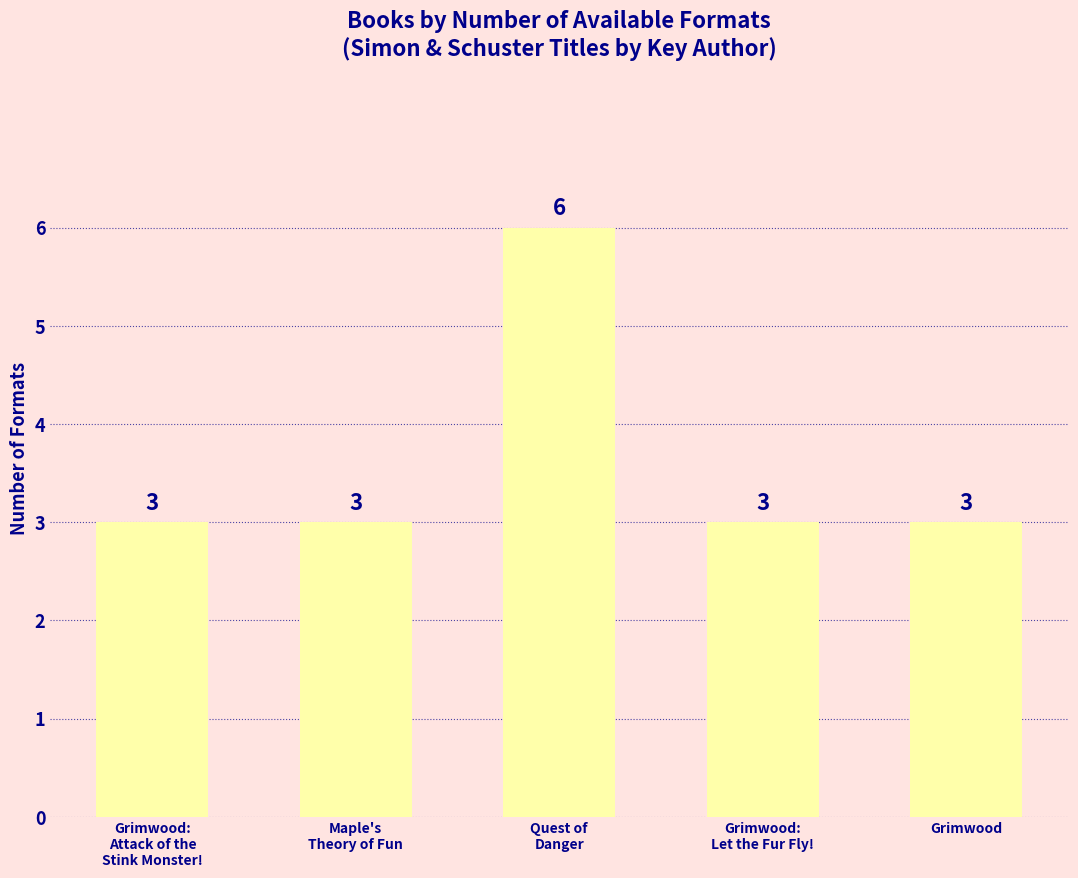

Reading left to right, what are all the values shown in this chart?

3	3	6	3	3